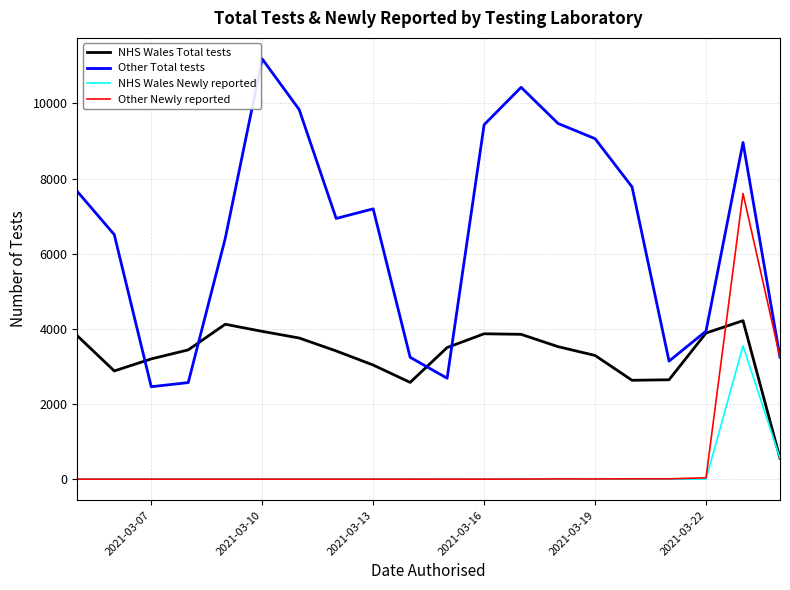

How many lines are shown in the chart?

4